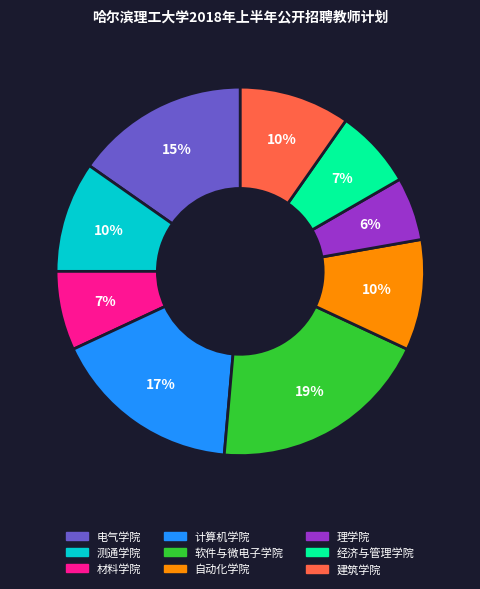

What is the largest slice in the pie chart?

软件与微电子学院